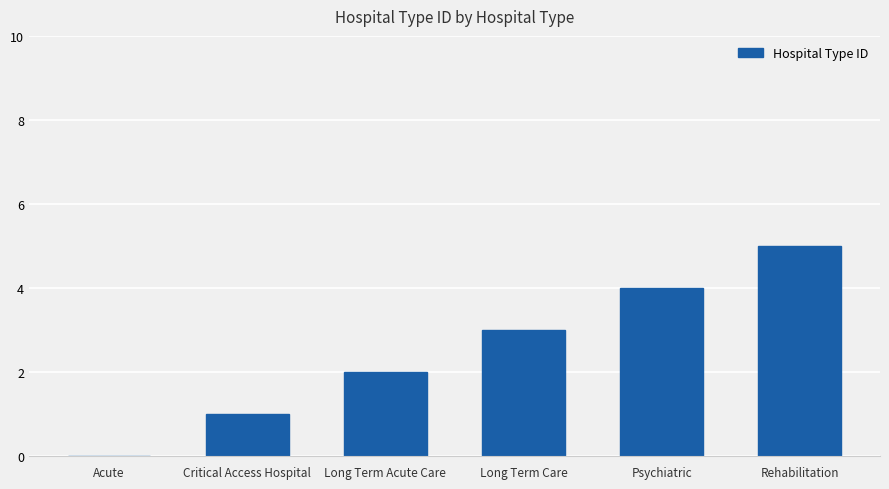

Which label corresponds to the largest value in the chart?

Rehabilitation